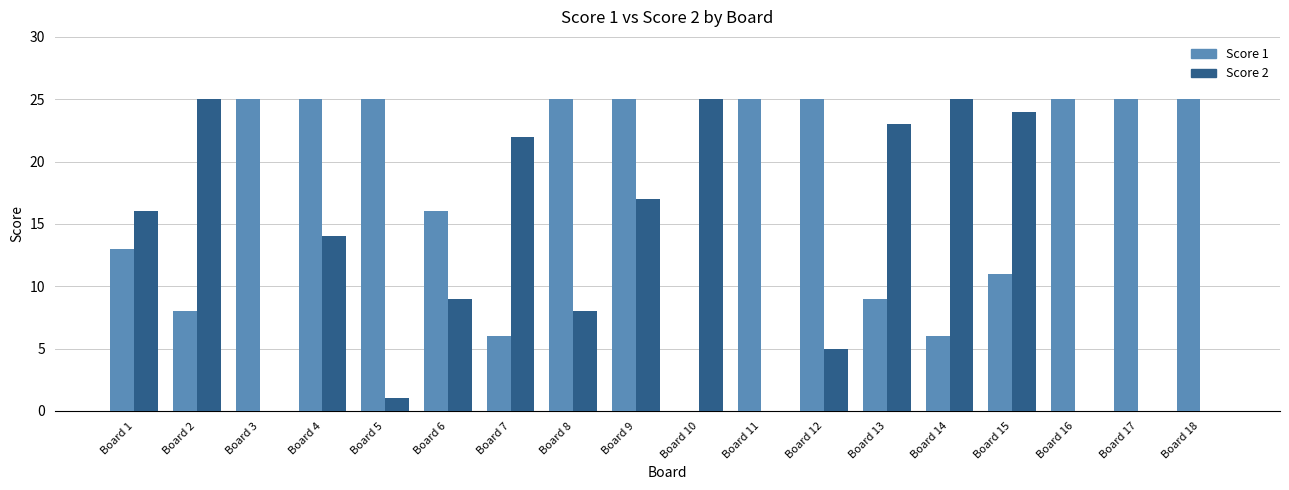

Count the number of categories in the chart.

18